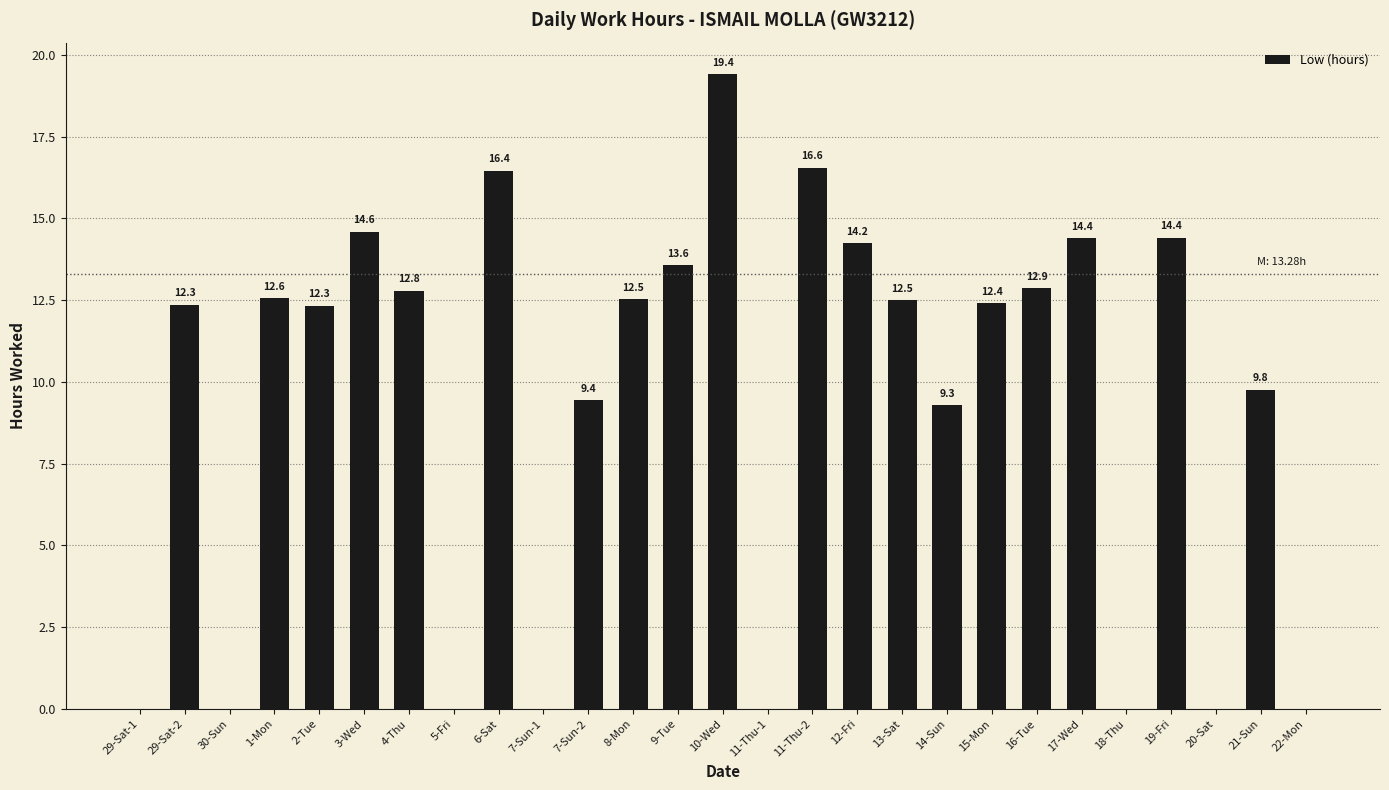

What is the change in value from 29-Sat-1 to 21-Sun?

+9.8